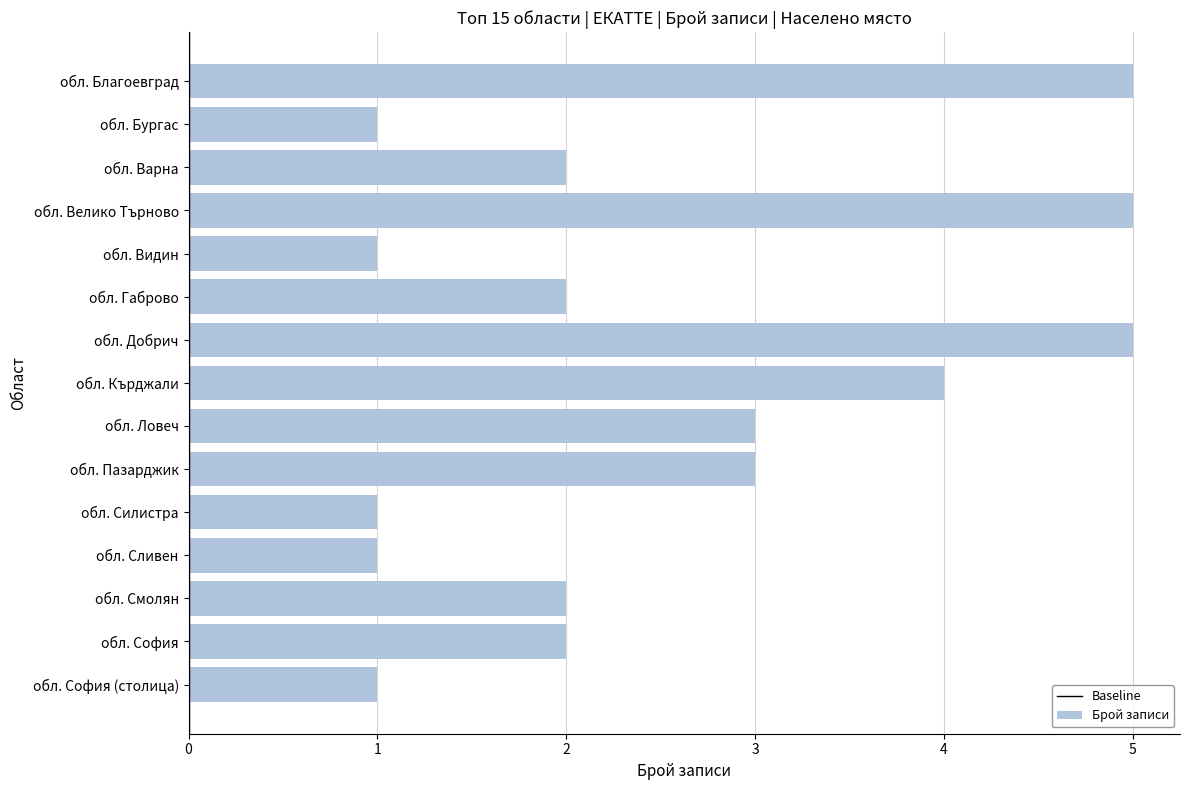

What is the maximum value shown in the chart?

5